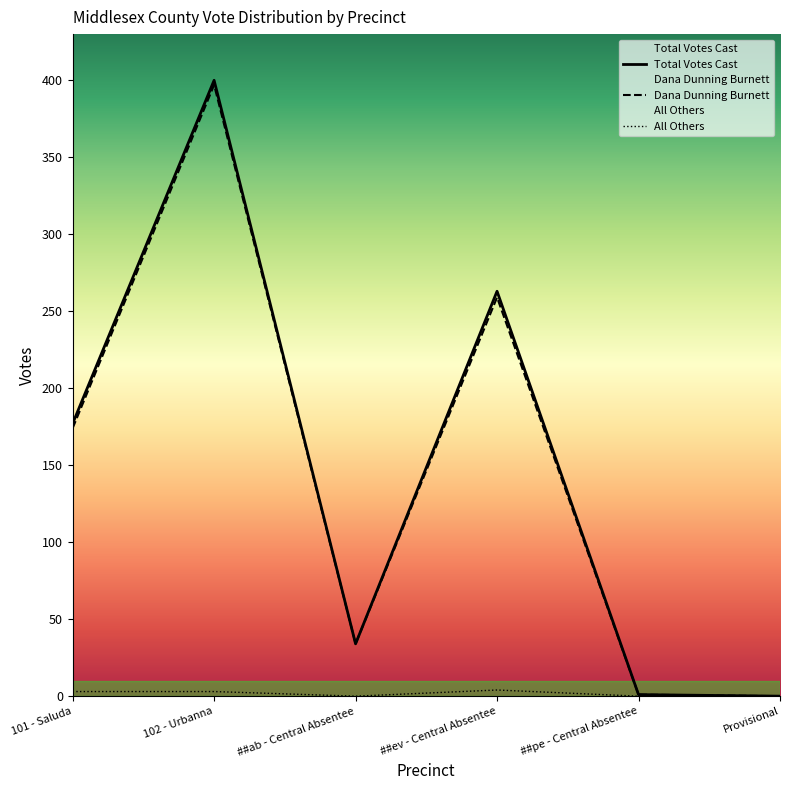

What position from the right is Provisional?

1